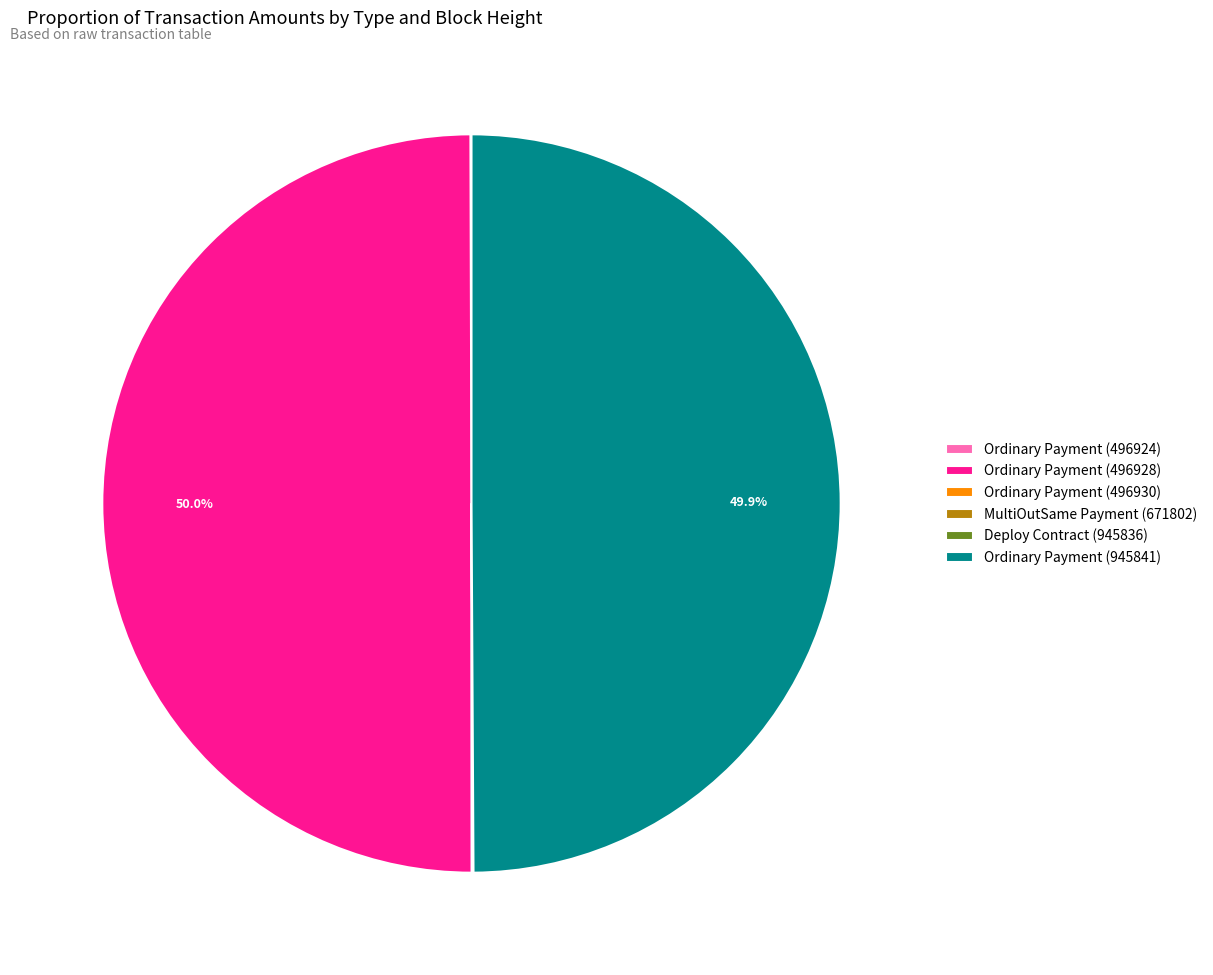

Does Ordinary Payment (496928) represent more than half of the total?

No